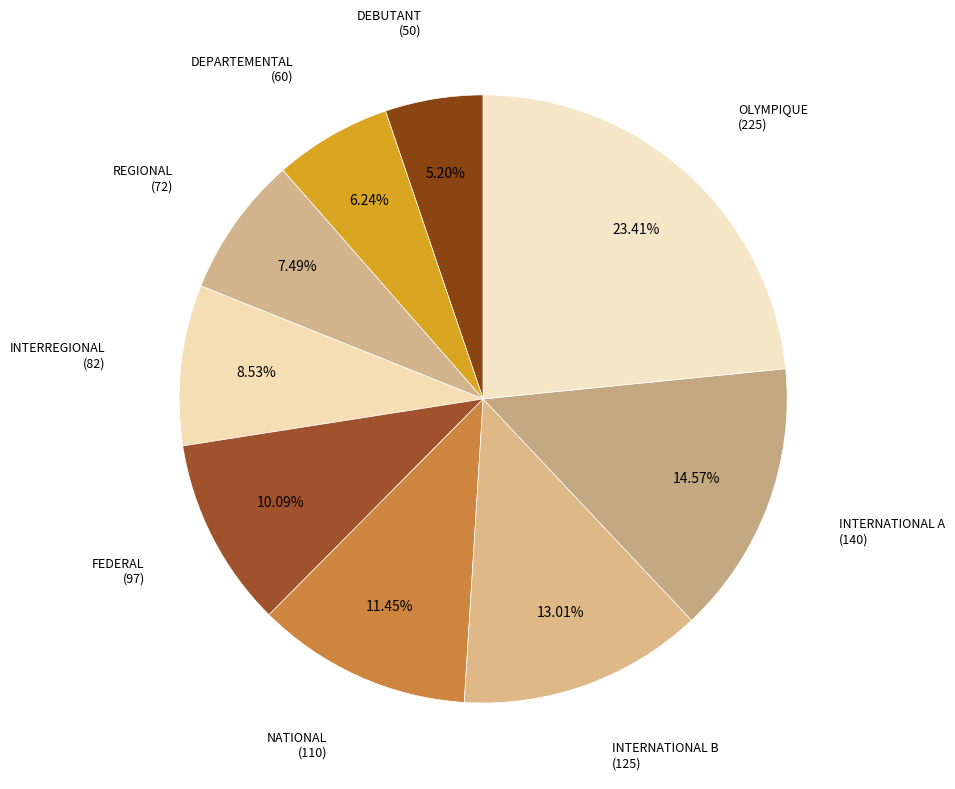

Count the number of slices in the pie.

9